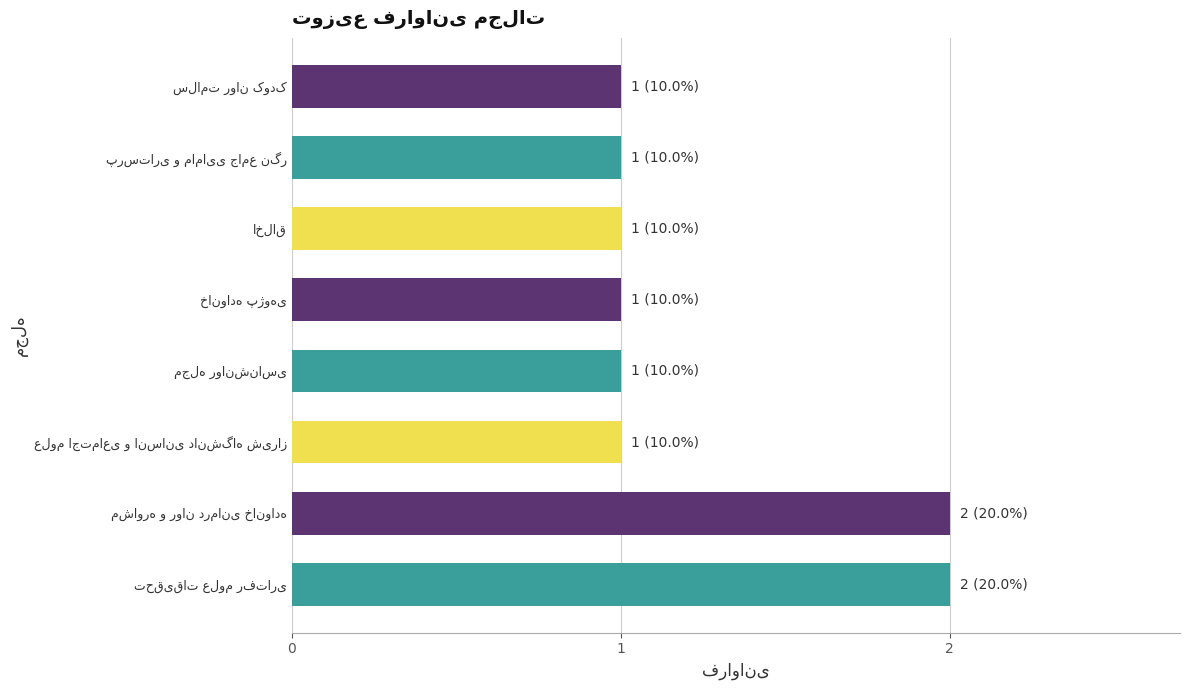

What is the sum of all values?

10